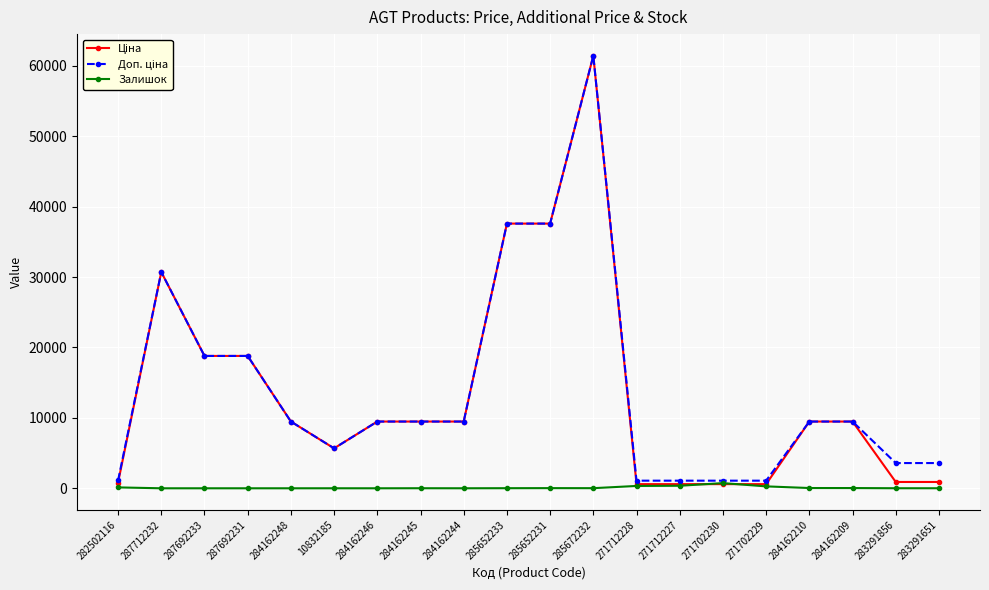

How many distinct data groups are displayed?

3